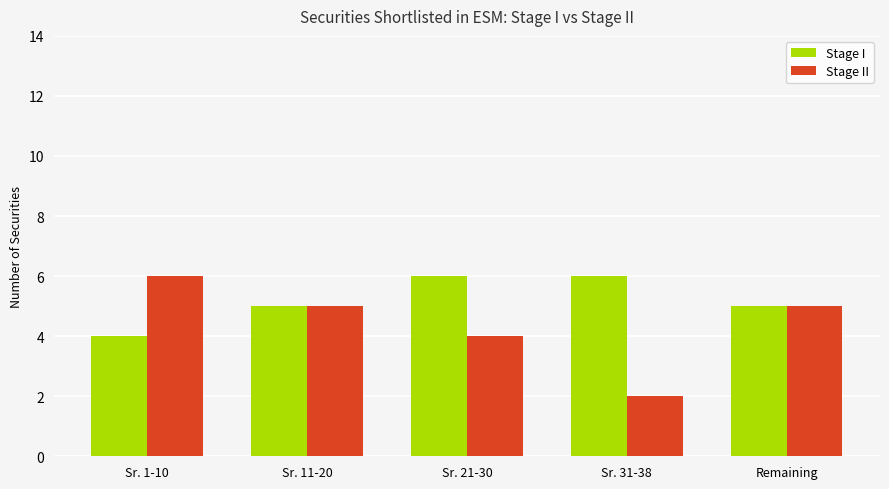

What position from the right is Sr. 31-38?

2